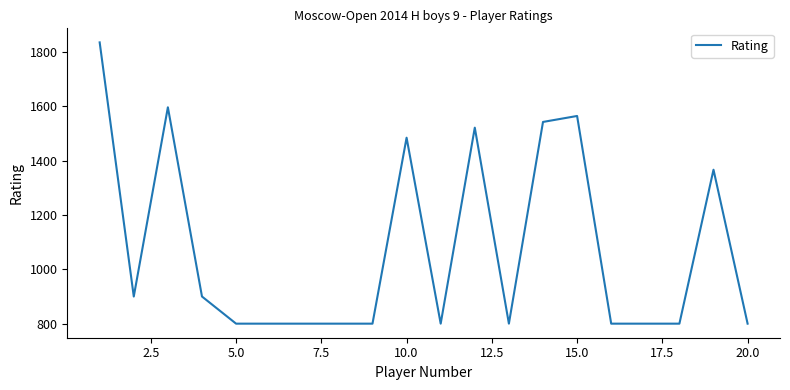

How many lines are shown in the chart?

1